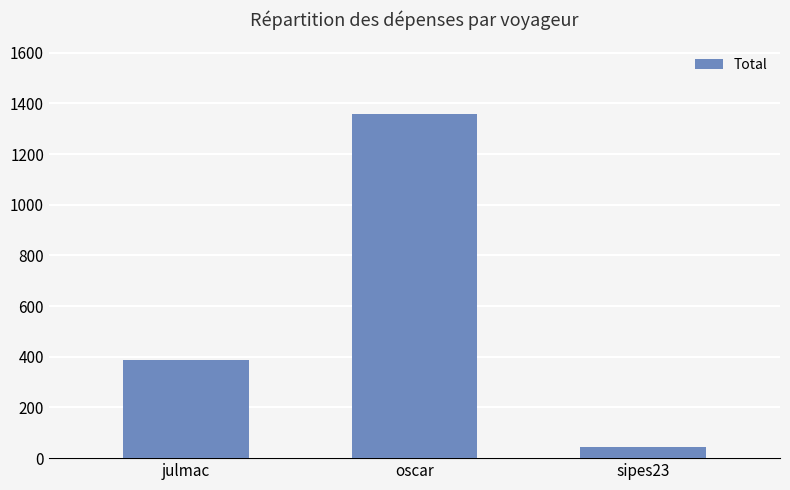

What is the sum of all values?

1790.7